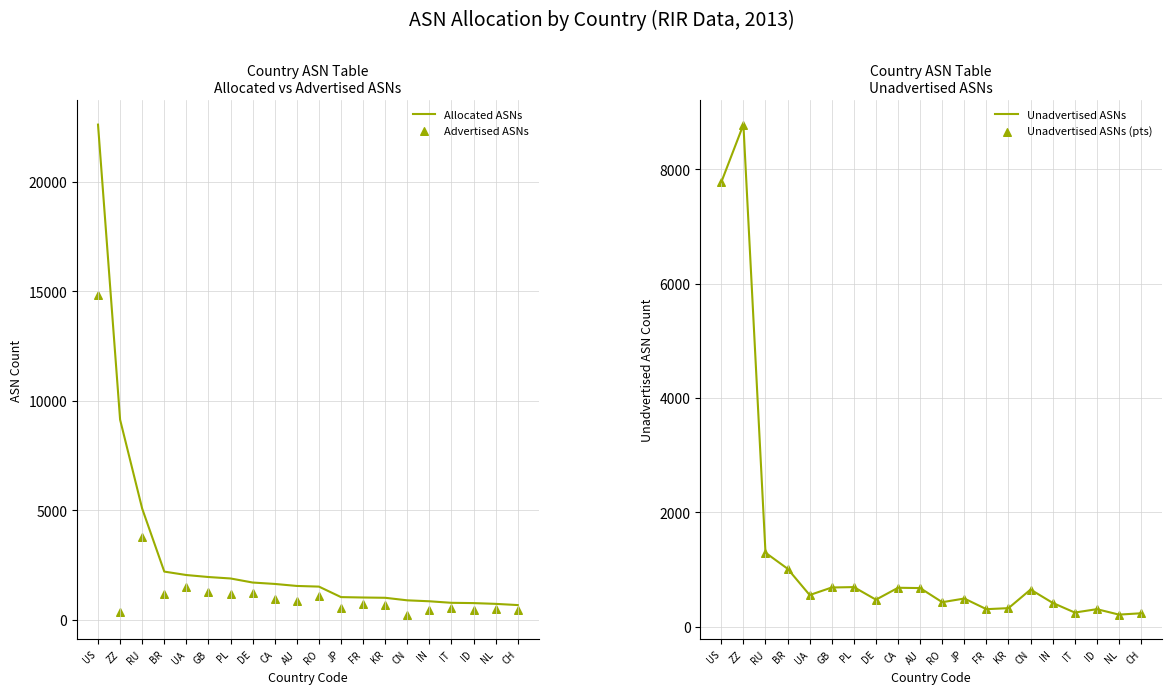

At which category is the sum across all series the highest?

US